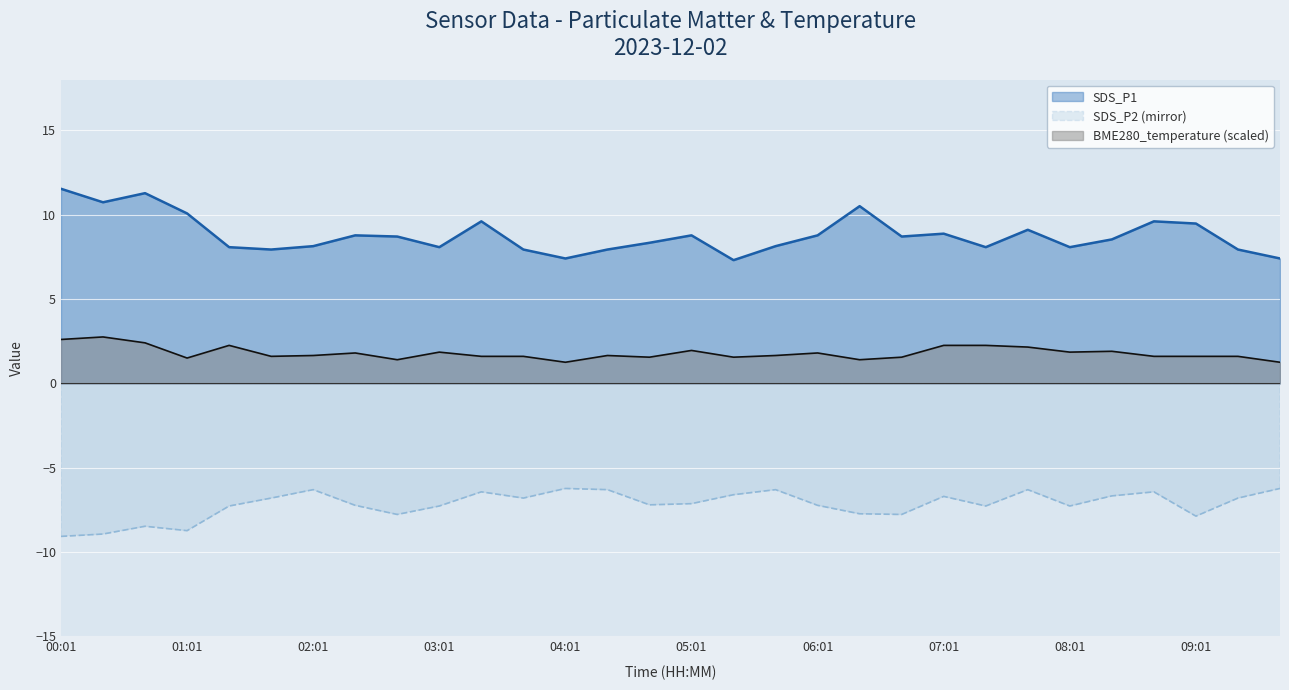

At which label is SDS_P2 closest to -7?

05:01